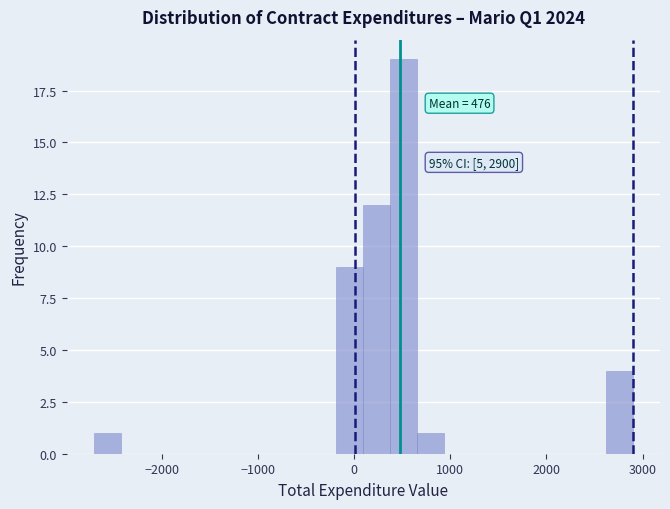

Around what value on the x-axis is the tallest bar? Give the approximate position of its centre, as read against the axis.

500